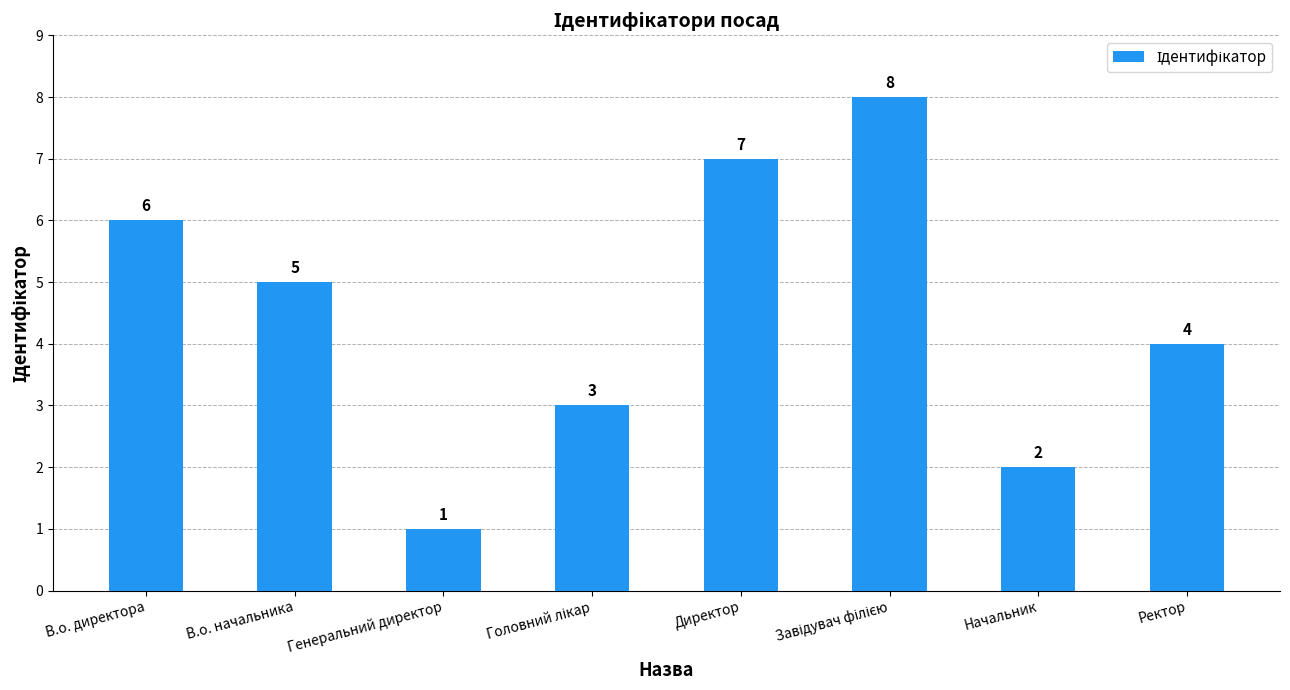

Where does the data first go above 5?

В.о. директора